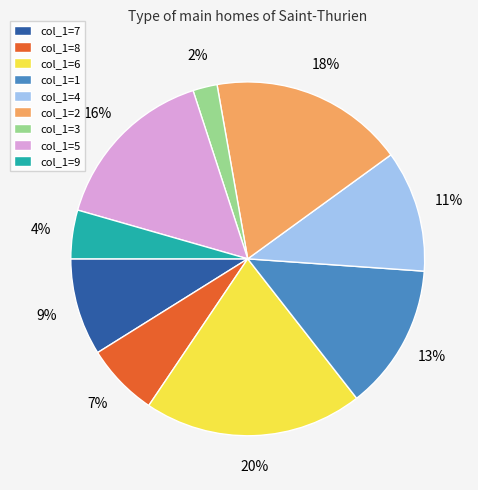

How many segments does this pie chart have?

9